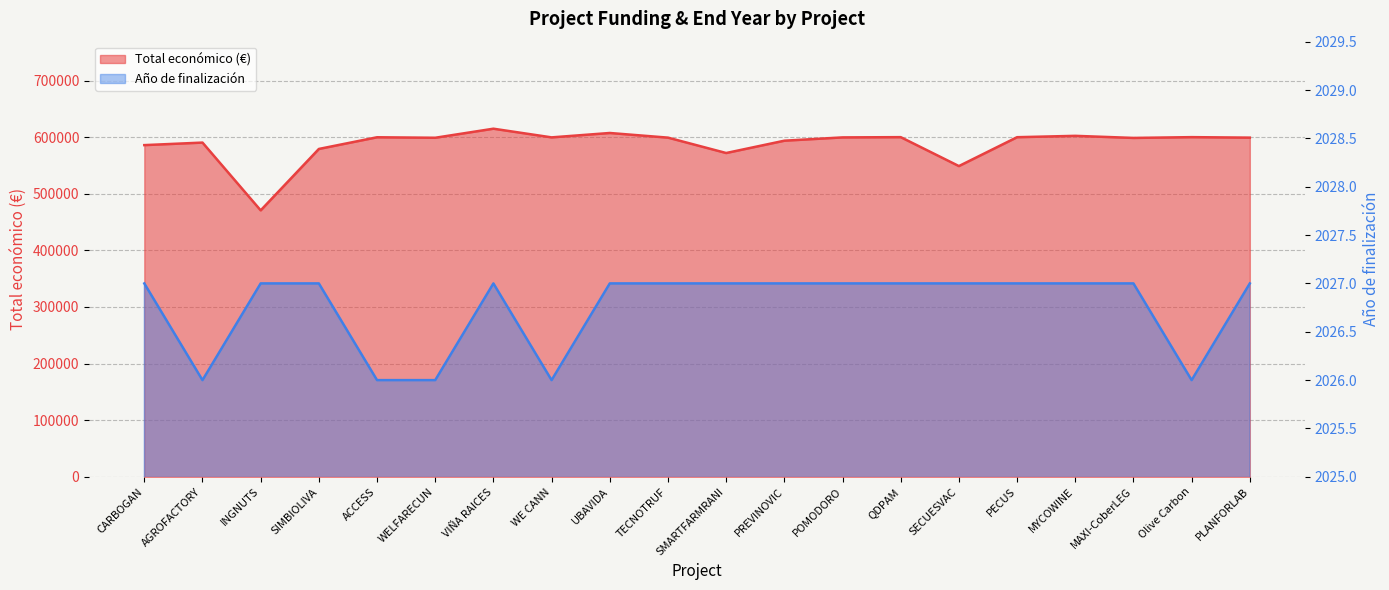

What is the spread (max minus min) of values at PREVINOVIC?

591688